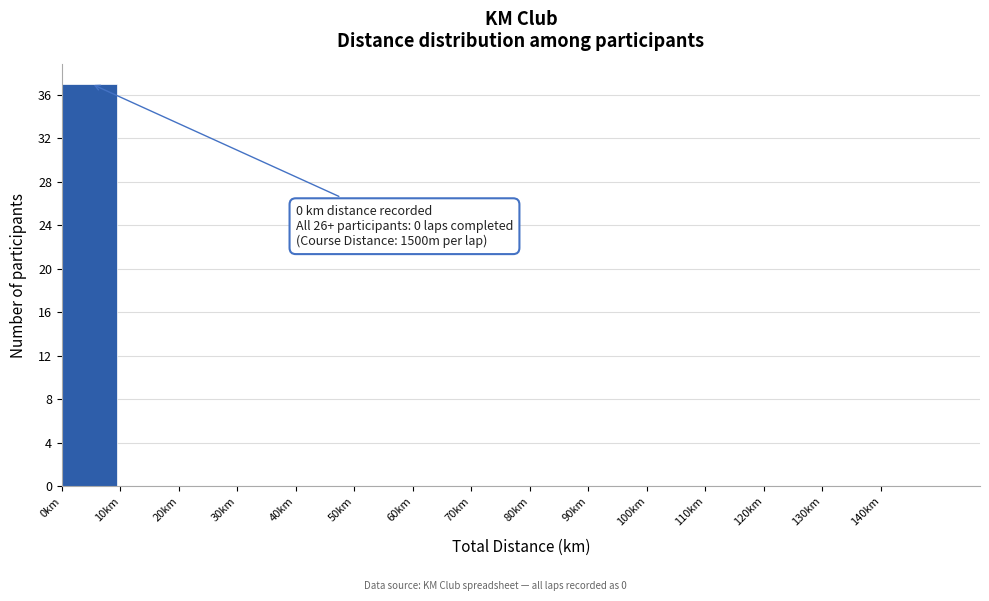

Over which range of the x-axis is the bar tallest?

0 to 10